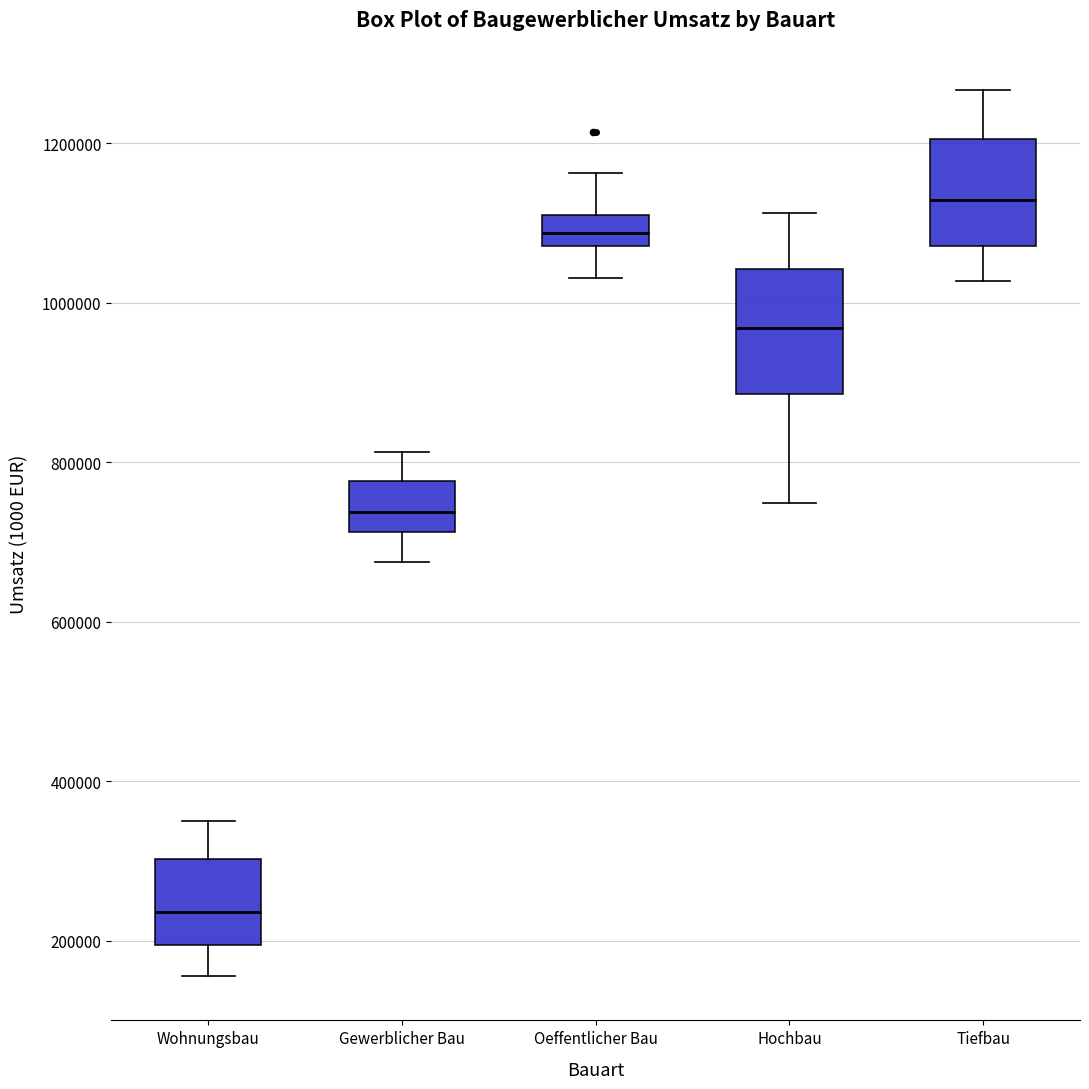

Comparing the boxes themselves (not the whiskers), which one is the tallest?

Hochbau